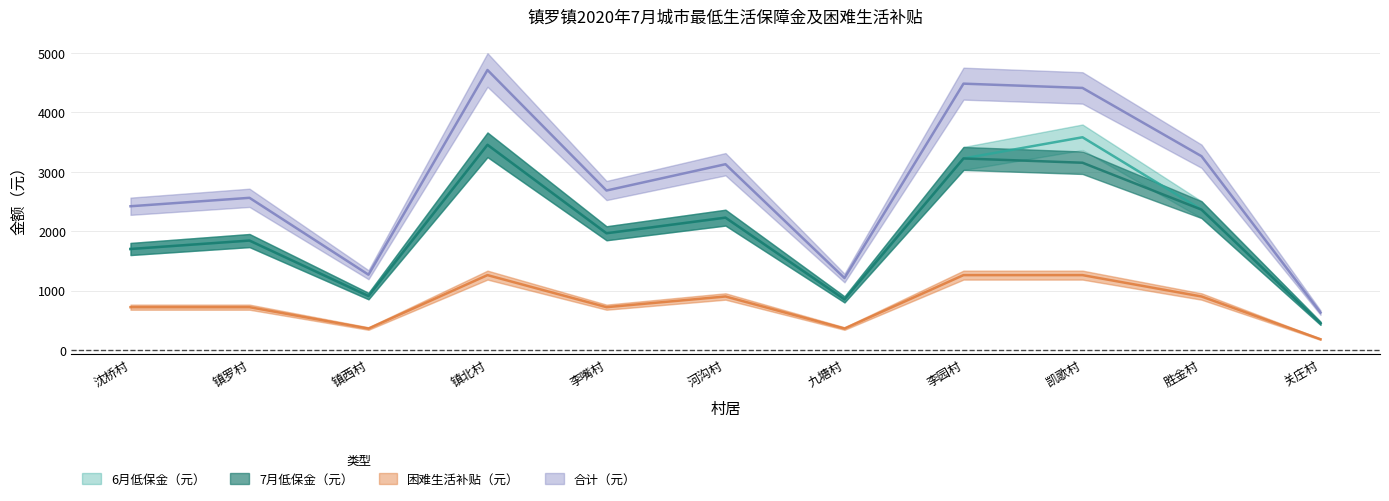

Reading left to right, transcribe all the data shown in this chart.

6月低保金（元）: 1700	1842	907	3455	1965	2228	851	3225	3582	2363	449
7月低保金（元）: 1700	1842	907	3455	1965	2228	851	3225	3153	2363	449
困难生活补贴（元）: 720	720	360	1260	720	900	360	1260	1260	900	180
合计（元）: 2420	2562	1267	4715	2685	3128	1211	4485	4413	3263	629